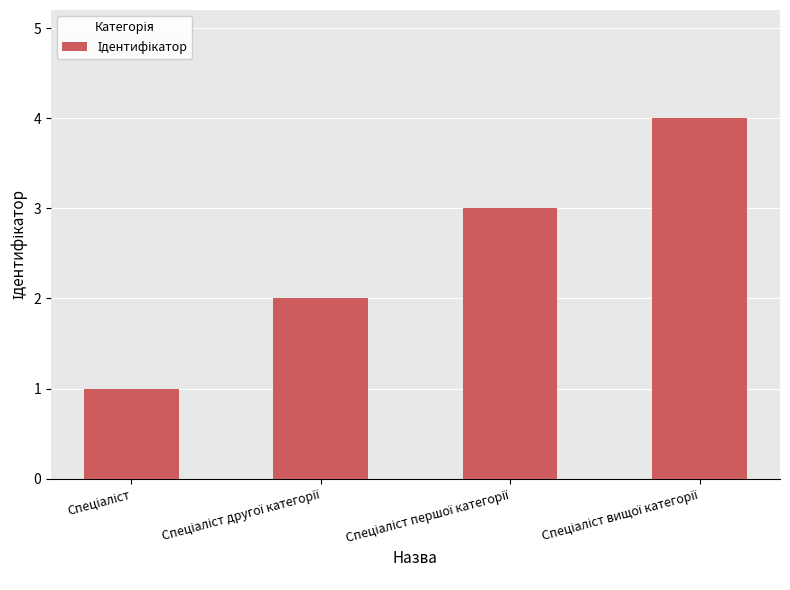

Reading left to right, what are all the values shown in this chart?

1	2	3	4